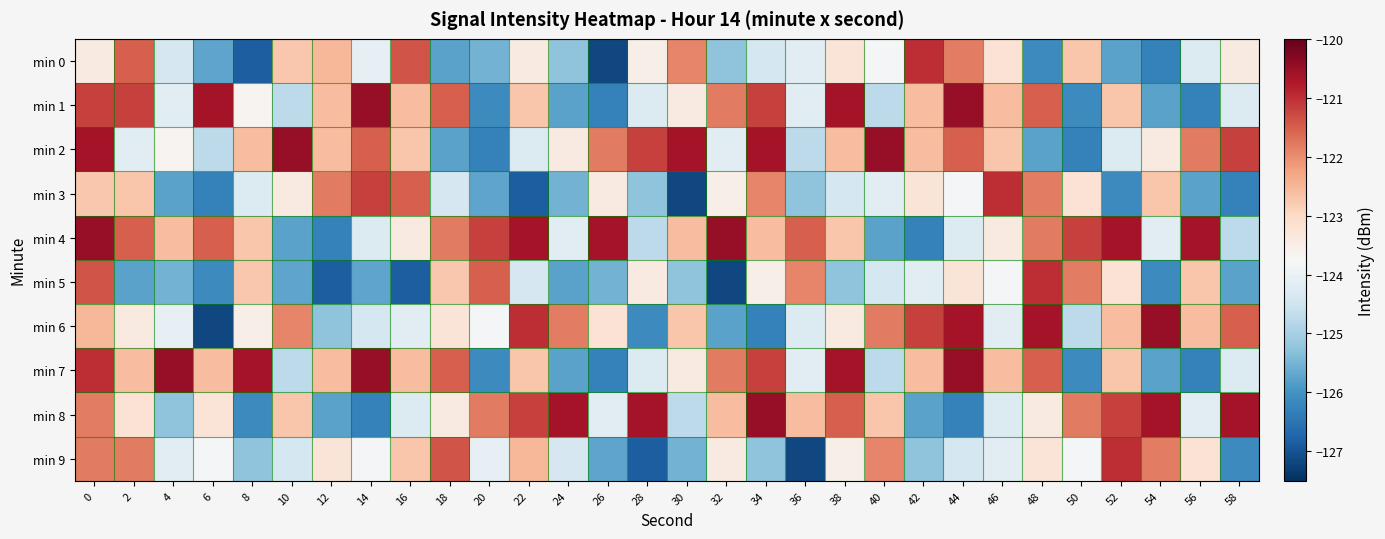

Reading right to left, what are all the values shown in this chart?

min 0: 58=-123.4	56=-124.3	54=-126.3	52=-125.7	50=-122.7	48=-126.1	46=-123.2	44=-121.8	42=-121.0	40=-123.8	38=-123.3	36=-124.2	34=-124.4	32=-125.3	30=-121.9	28=-123.5	26=-127.2	24=-125.3	22=-123.4	20=-125.5	18=-125.7	16=-121.4	14=-124.1	12=-122.5	10=-122.8	8=-126.8	6=-125.7	4=-124.4	2=-121.5	0=-123.4
min 1: 58=-124.3	56=-126.3	54=-125.7	52=-122.7	50=-126.1	48=-121.5	46=-122.6	44=-120.5	42=-122.6	40=-124.7	38=-120.6	36=-124.2	34=-121.2	32=-121.8	30=-123.4	28=-124.3	26=-126.3	24=-125.7	22=-122.7	20=-126.1	18=-121.5	16=-122.6	14=-120.5	12=-122.6	10=-124.7	8=-123.6	6=-120.6	4=-124.2	2=-121.2	0=-121.2
min 2: 58=-121.2	56=-121.8	54=-123.4	52=-124.3	50=-126.3	48=-125.7	46=-122.7	44=-121.5	42=-122.6	40=-120.5	38=-122.6	36=-124.7	34=-120.6	32=-124.2	30=-120.6	28=-121.2	26=-121.8	24=-123.4	22=-124.3	20=-126.3	18=-125.7	16=-122.7	14=-121.5	12=-122.6	10=-120.5	8=-122.6	6=-124.7	4=-123.6	2=-124.2	0=-120.6
min 3: 58=-126.3	56=-125.7	54=-122.7	52=-126.1	50=-123.2	48=-121.8	46=-121.0	44=-123.8	42=-123.3	40=-124.2	38=-124.4	36=-125.3	34=-121.9	32=-123.5	30=-127.2	28=-125.3	26=-123.4	24=-125.5	22=-126.8	20=-125.7	18=-124.4	16=-121.5	14=-121.2	12=-121.8	10=-123.4	8=-124.3	6=-126.3	4=-125.7	2=-122.7	0=-122.8
min 4: 58=-124.7	56=-120.6	54=-124.2	52=-120.6	50=-121.2	48=-121.8	46=-123.4	44=-124.3	42=-126.3	40=-125.7	38=-122.7	36=-121.5	34=-122.6	32=-120.5	30=-122.6	28=-124.7	26=-120.6	24=-124.2	22=-120.6	20=-121.2	18=-121.8	16=-123.4	14=-124.3	12=-126.3	10=-125.7	8=-122.7	6=-121.5	4=-122.6	2=-121.5	0=-120.5
min 5: 58=-125.7	56=-122.7	54=-126.1	52=-123.2	50=-121.8	48=-121.0	46=-123.8	44=-123.3	42=-124.2	40=-124.4	38=-125.3	36=-121.9	34=-123.5	32=-127.2	30=-125.3	28=-123.4	26=-125.5	24=-125.7	22=-124.4	20=-121.5	18=-122.8	16=-126.8	14=-125.7	12=-126.8	10=-125.7	8=-122.8	6=-126.1	4=-125.5	2=-125.7	0=-121.4
min 6: 58=-121.5	56=-122.6	54=-120.5	52=-122.6	50=-124.7	48=-120.6	46=-124.2	44=-120.6	42=-121.2	40=-121.8	38=-123.4	36=-124.3	34=-126.3	32=-125.7	30=-122.7	28=-126.1	26=-123.2	24=-121.8	22=-121.0	20=-123.8	18=-123.3	16=-124.2	14=-124.4	12=-125.3	10=-121.9	8=-123.5	6=-127.2	4=-124.1	2=-123.4	0=-122.5
min 7: 58=-124.3	56=-126.3	54=-125.7	52=-122.7	50=-126.1	48=-121.5	46=-122.6	44=-120.5	42=-122.6	40=-124.7	38=-120.6	36=-124.2	34=-121.2	32=-121.8	30=-123.4	28=-124.3	26=-126.3	24=-125.7	22=-122.7	20=-126.1	18=-121.5	16=-122.6	14=-120.5	12=-122.6	10=-124.7	8=-120.6	6=-122.6	4=-120.5	2=-122.6	0=-121.0
min 8: 58=-120.6	56=-124.2	54=-120.6	52=-121.2	50=-121.8	48=-123.4	46=-124.3	44=-126.3	42=-125.7	40=-122.7	38=-121.5	36=-122.6	34=-120.5	32=-122.6	30=-124.7	28=-120.6	26=-124.2	24=-120.6	22=-121.2	20=-121.8	18=-123.4	16=-124.3	14=-126.3	12=-125.7	10=-122.7	8=-126.1	6=-123.3	4=-125.3	2=-123.2	0=-121.8
min 9: 58=-126.1	56=-123.2	54=-121.8	52=-121.0	50=-123.8	48=-123.3	46=-124.2	44=-124.4	42=-125.3	40=-121.9	38=-123.5	36=-127.2	34=-125.3	32=-123.4	30=-125.5	28=-126.8	26=-125.7	24=-124.4	22=-122.5	20=-124.1	18=-121.4	16=-122.7	14=-123.8	12=-123.3	10=-124.4	8=-125.3	6=-123.8	4=-124.2	2=-121.8	0=-121.8